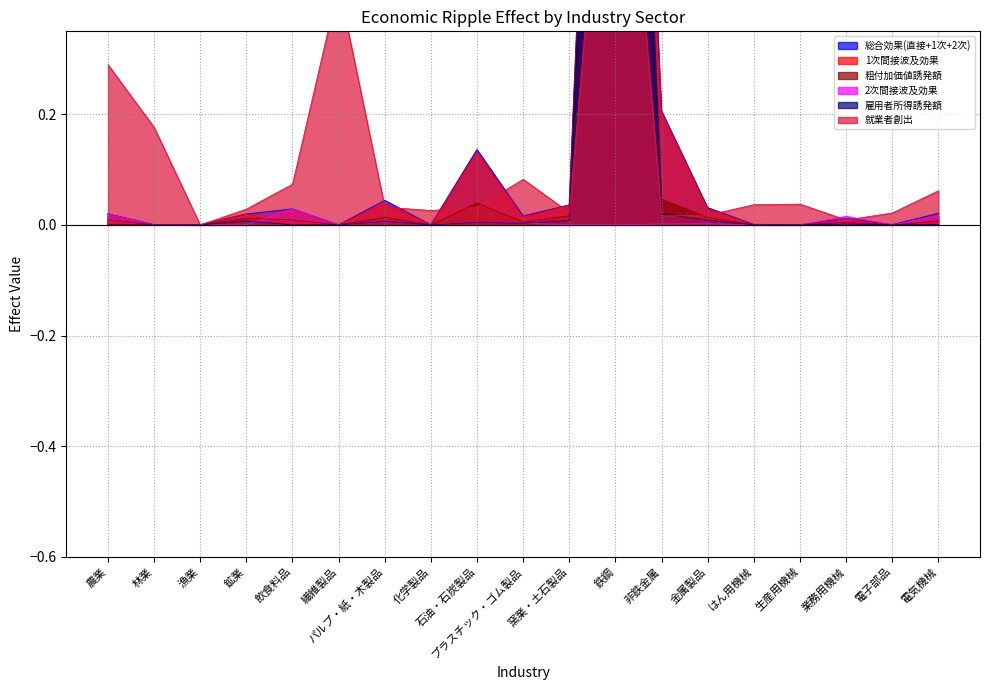

True or false: 粗付加価値誘発額 and 1次間接波及効果 intersect in this chart.

False